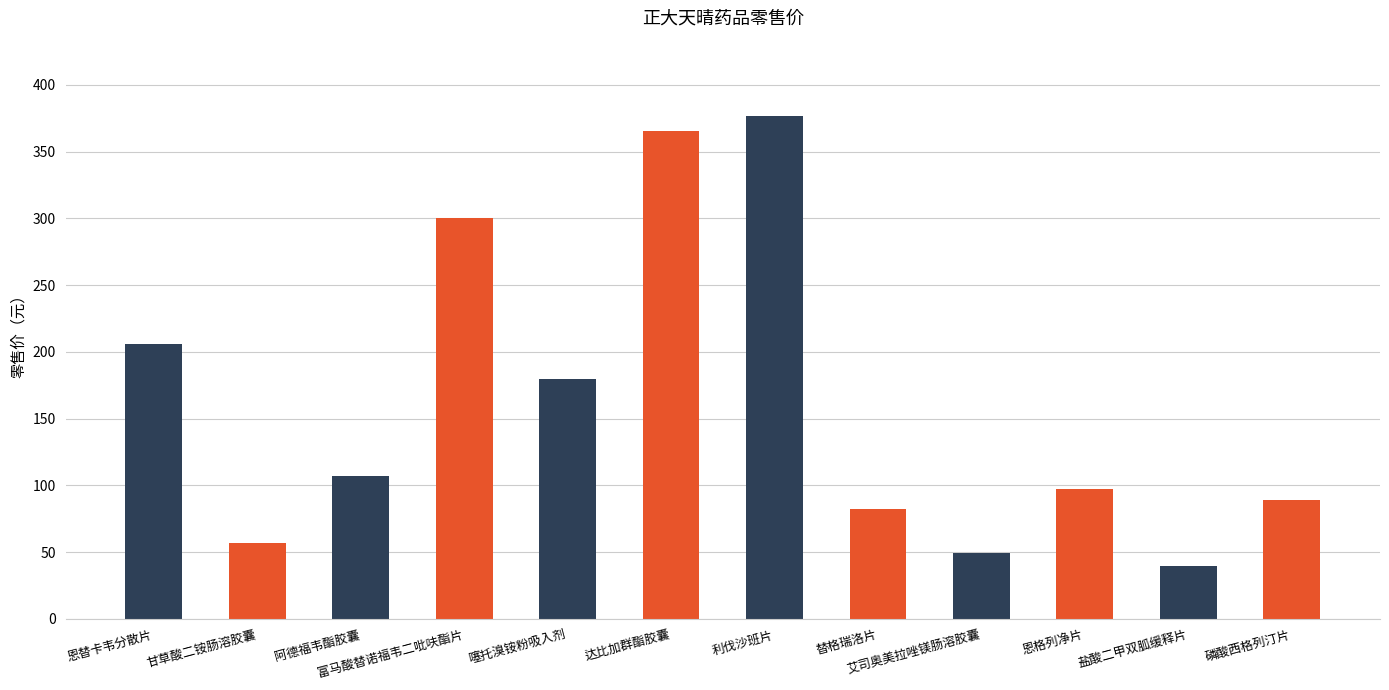

At which label does the data first exceed 107?

恩替卡韦分散片